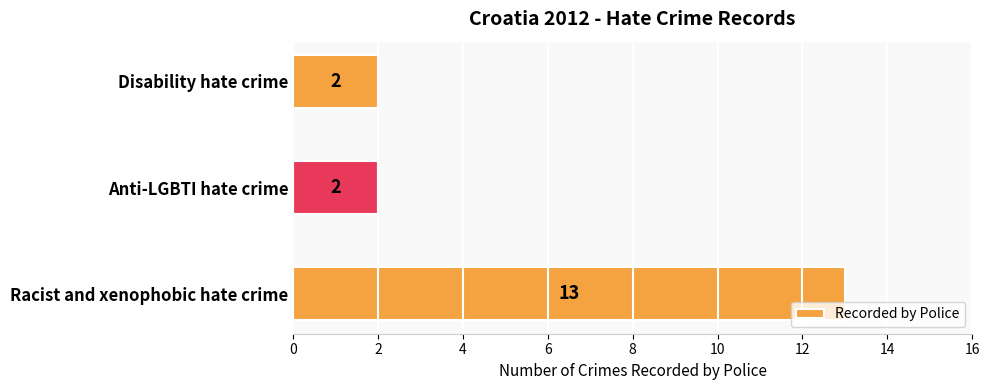

How many values are between 2 and 13?

3